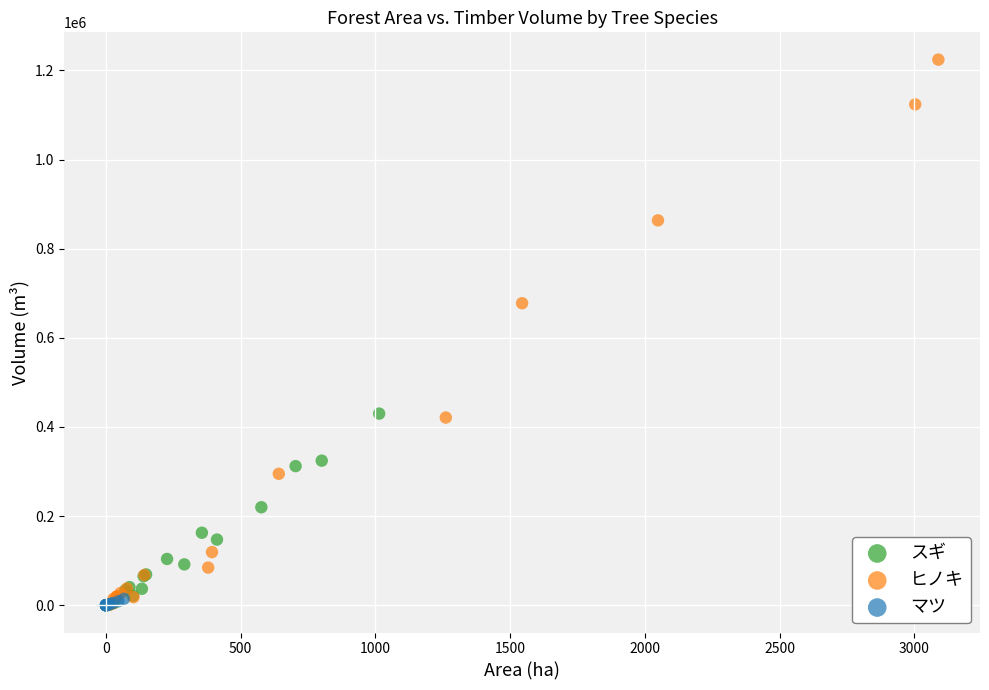

Which series contains the highest Y value?

ヒノキ